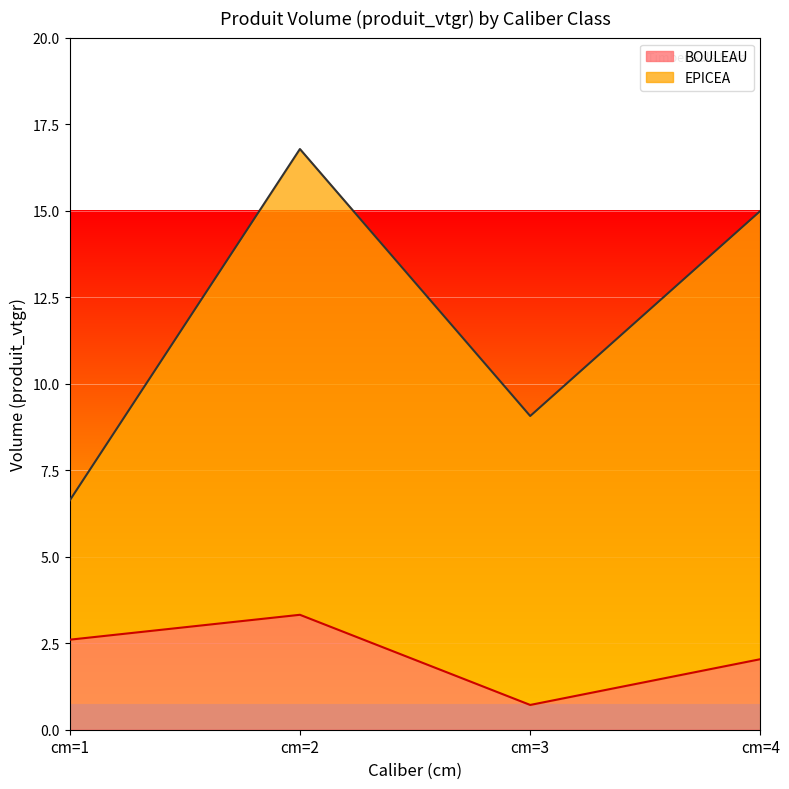

Does the chart display data point markers on the line(s)?

No